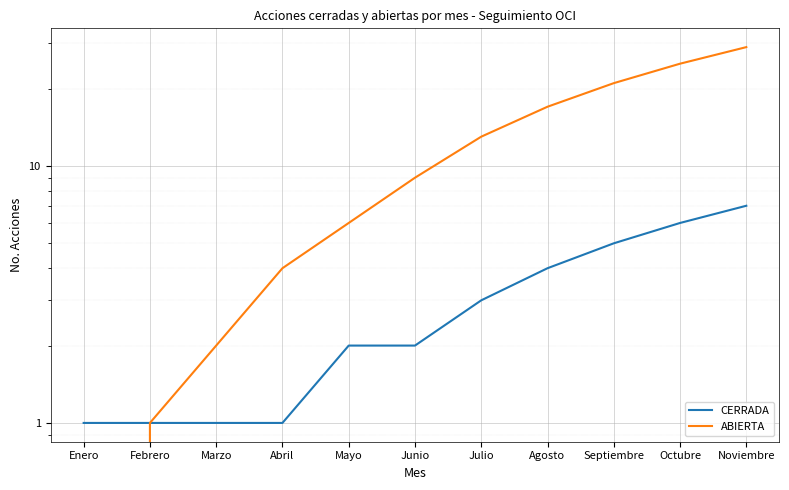

True or false: ABIERTA and CERRADA intersect in this chart.

False